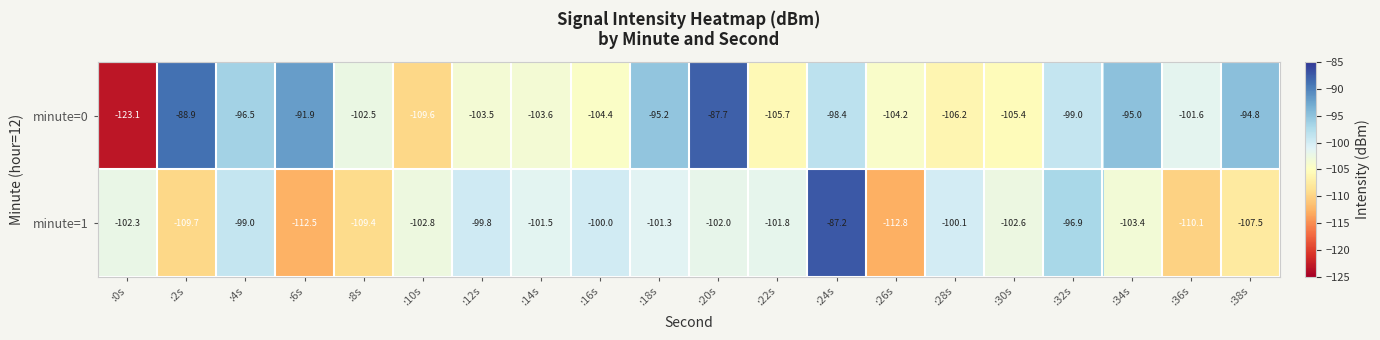

Count the number of categories in the chart.

20